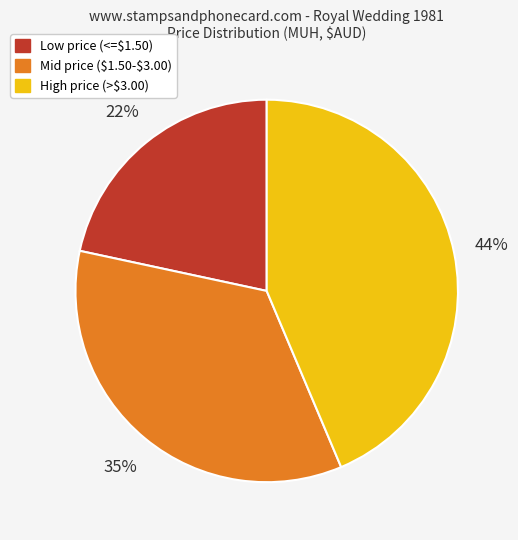

Does any single category account for the majority?

No